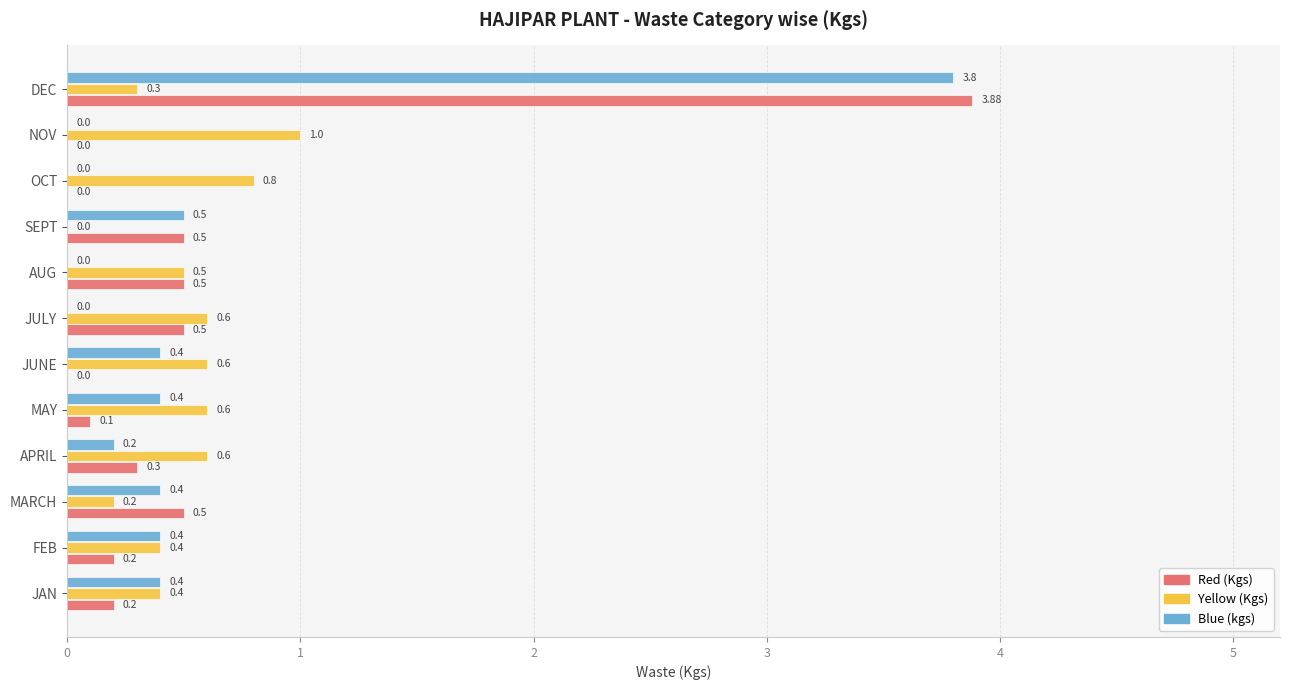

Which category has the highest value across all series?

DEC